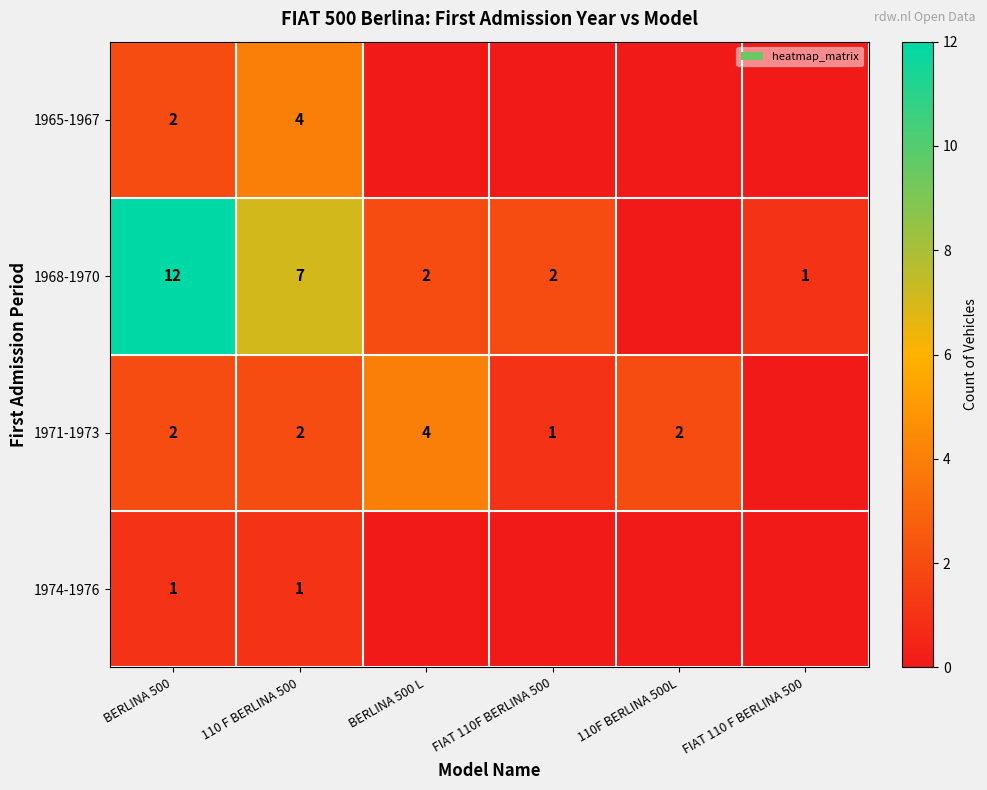

The 1968-1970 series shows 12 at BERLINA 500. True or false?

True